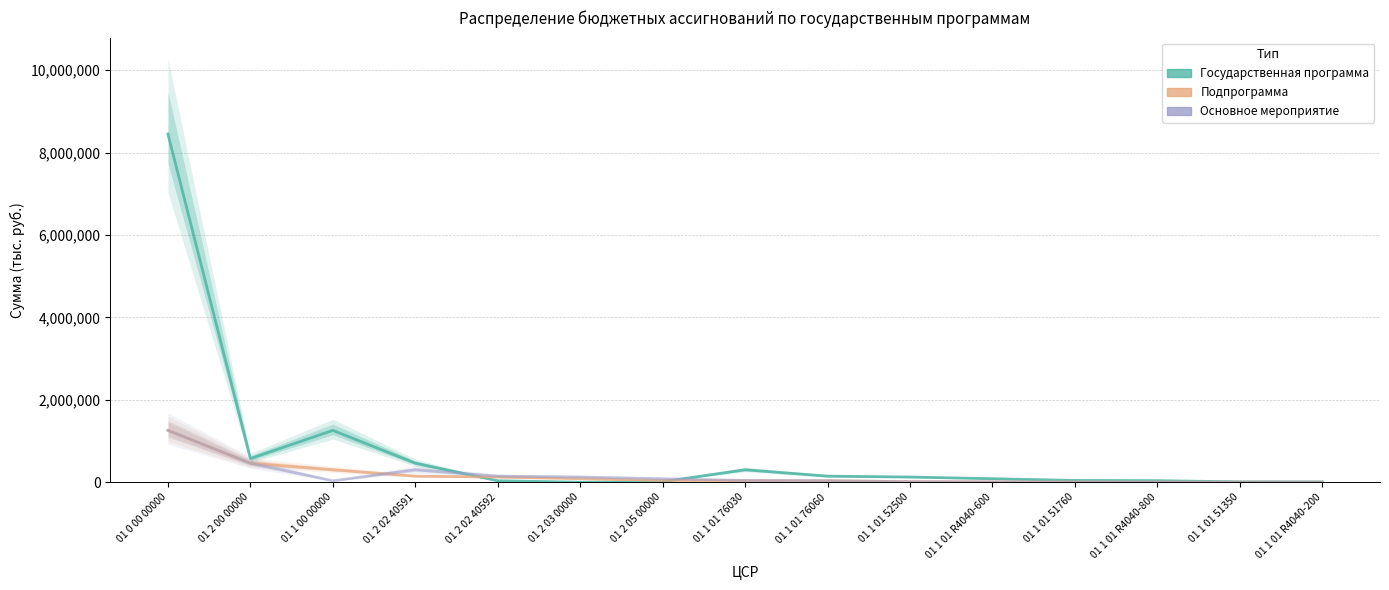

What is the sum of the Государственная программа values at 01 0 00 00000 and 01 1 01 R4040-800?

8489134.6